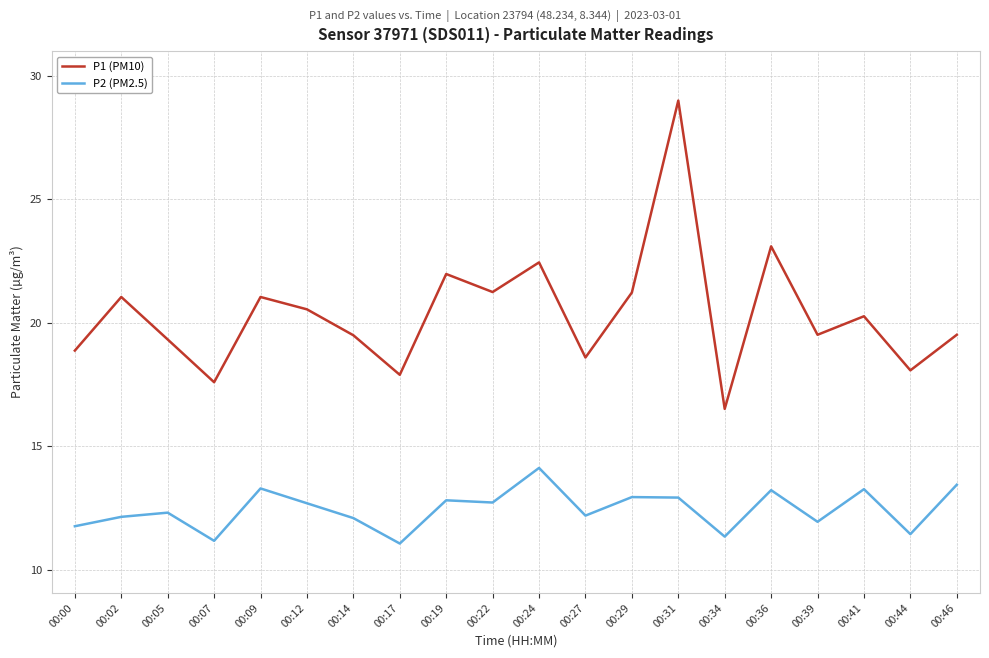

How many interior local valleys does the P1 (PM10) series have?

7